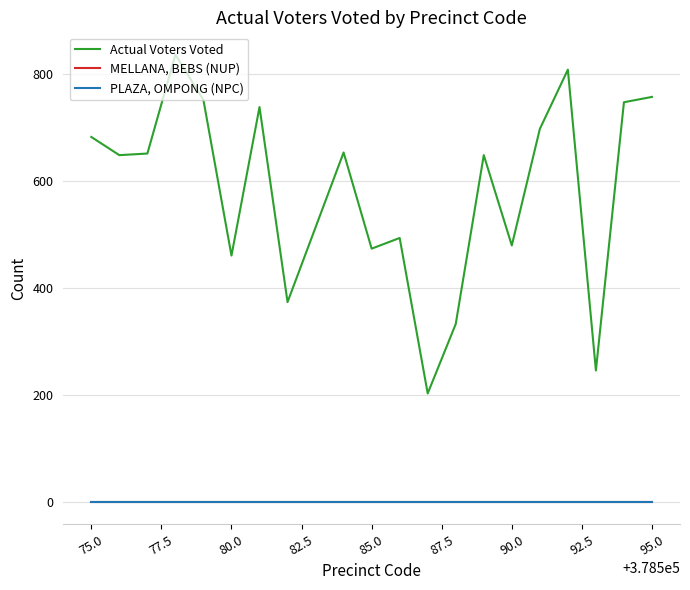

Does the chart display data point markers on the line(s)?

No